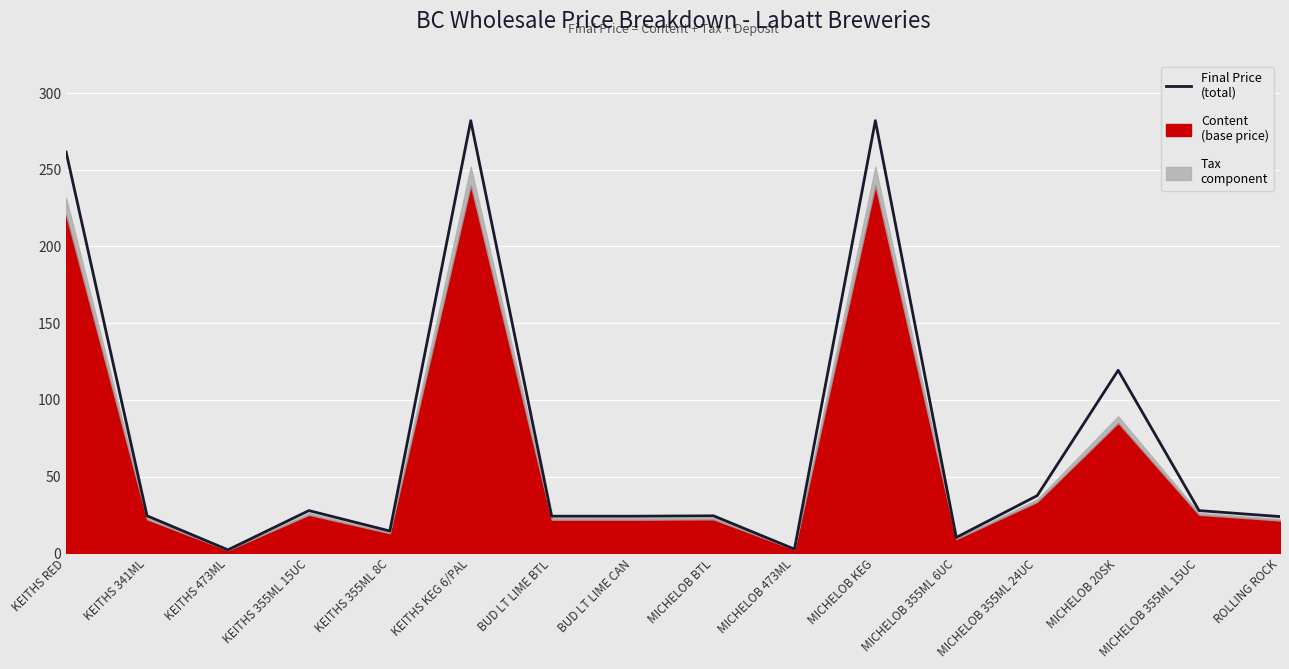

Which category has the lowest value across all series?

KEITHS 473ML